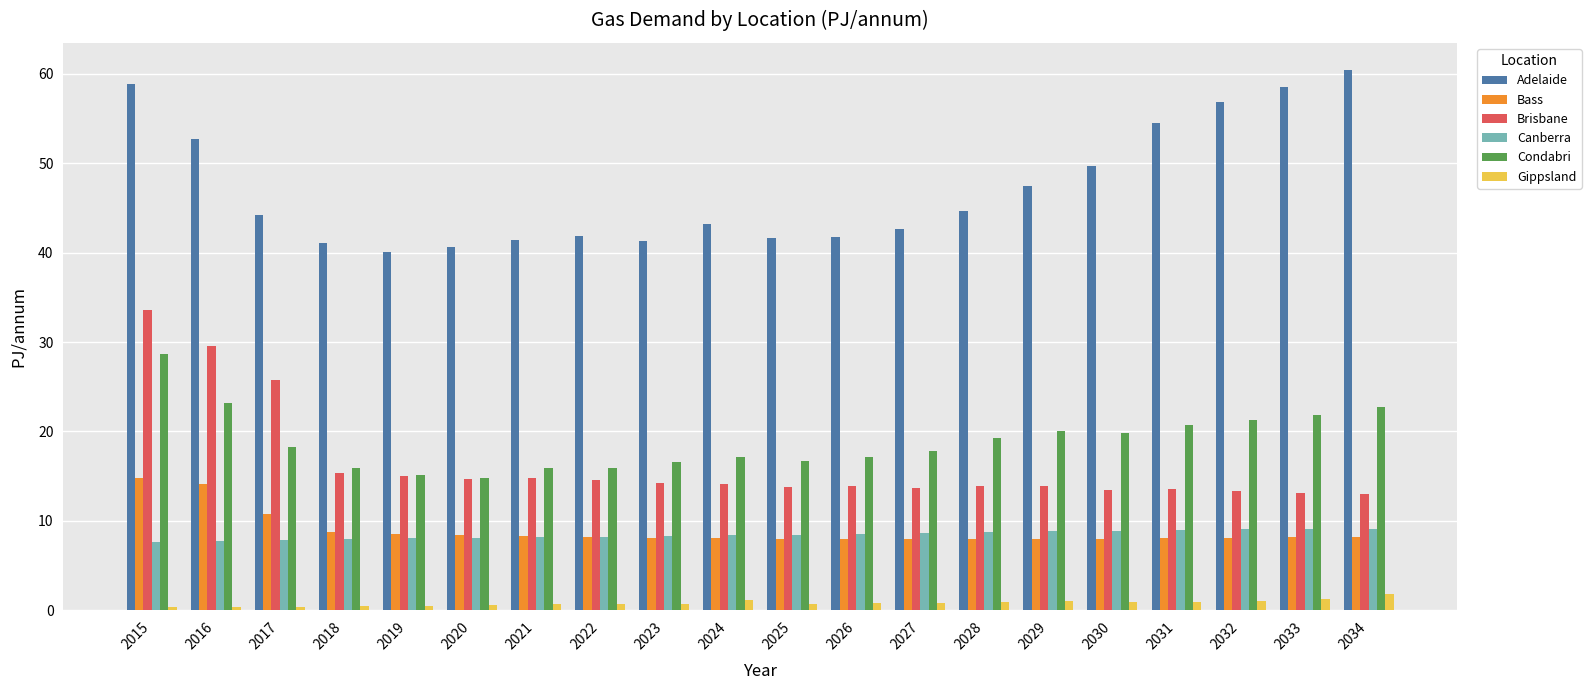

What value does the Condabri series have at 2021?

15.9